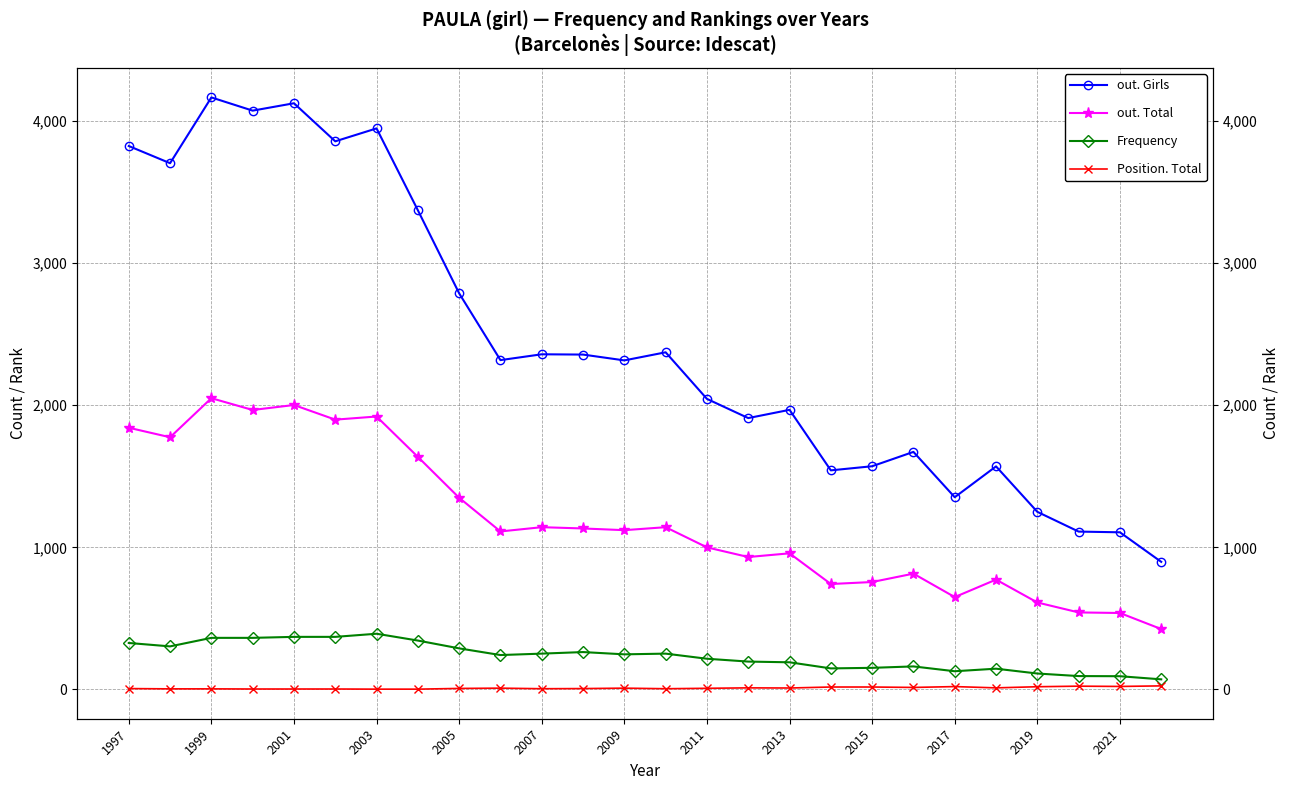

True or false: out. Total and Position. Total cross at least once.

False